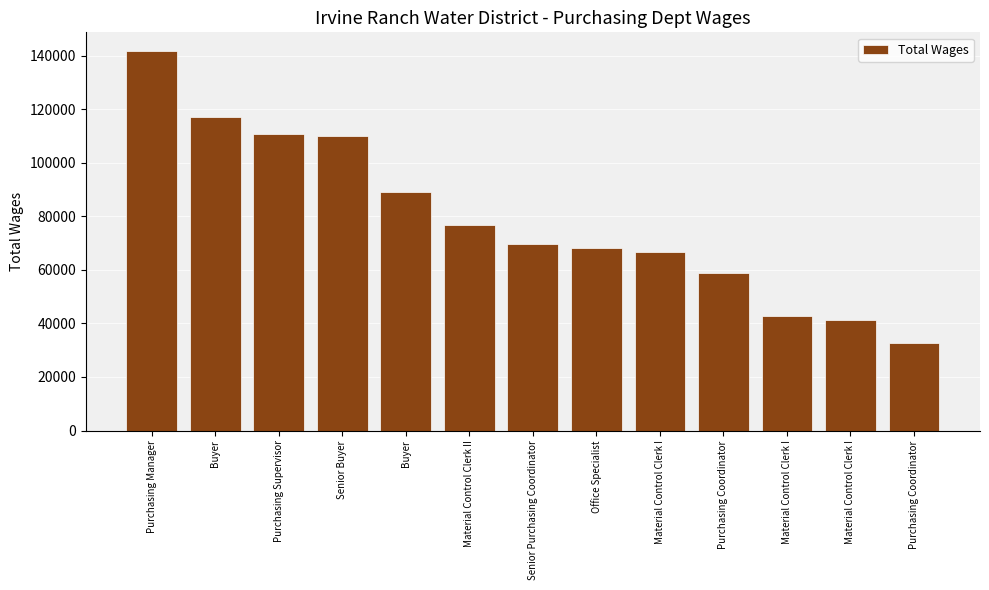

List the labels in order of value, largest first.

Purchasing Manager, Buyer, Purchasing Supervisor, Senior Buyer, Buyer, Material Control Clerk II, Senior Purchasing Coordinator, Office Specialist, Material Control Clerk I, Purchasing Coordinator, Material Control Clerk I, Material Control Clerk I, Purchasing Coordinator